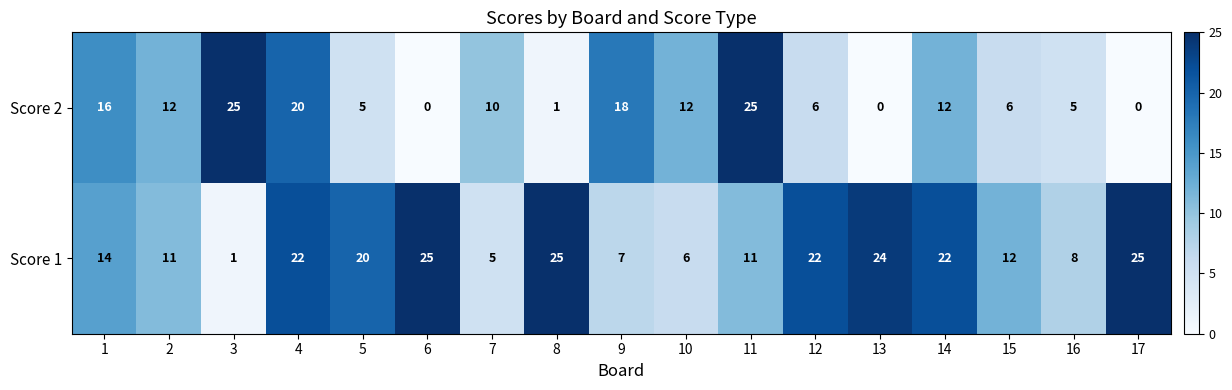

What is the highest value of the Score 1 series?

25